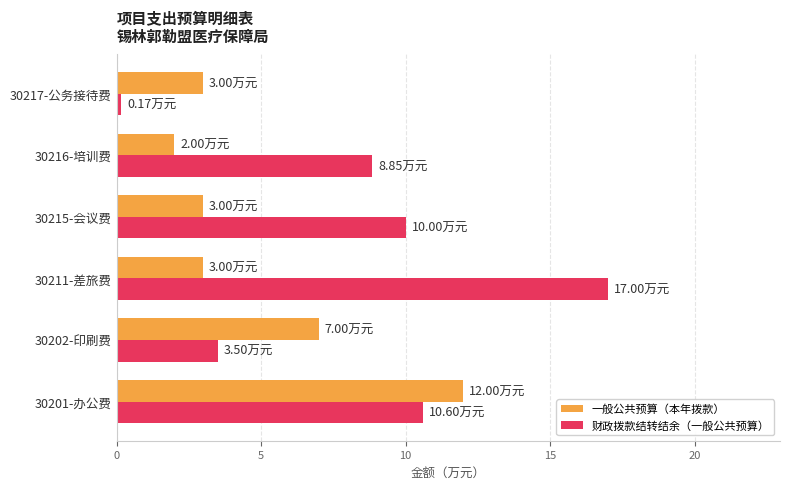

What is the difference between the second highest and second lowest values in the 一般公共预算（本年拨款） series?

4.0